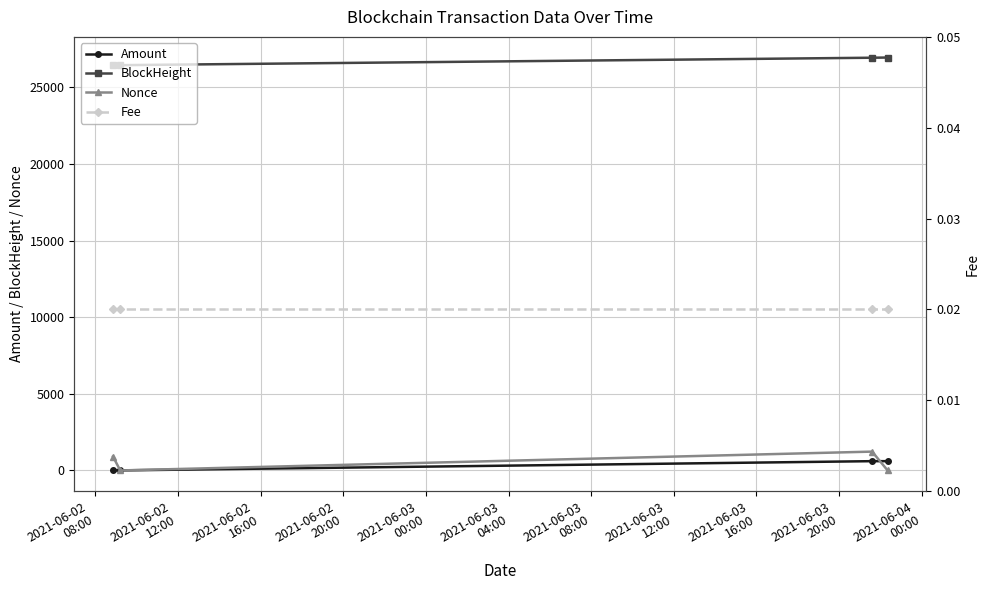

How many lines are shown in the chart?

4